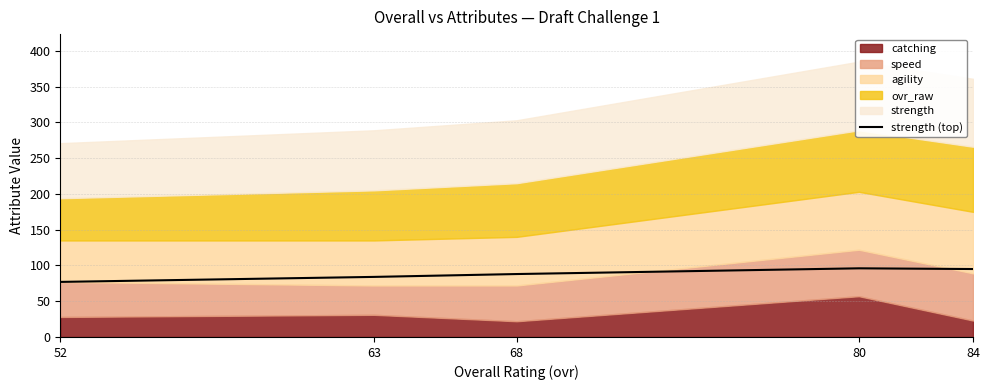

The chart shows a value of 37 at 52. True or false?

False